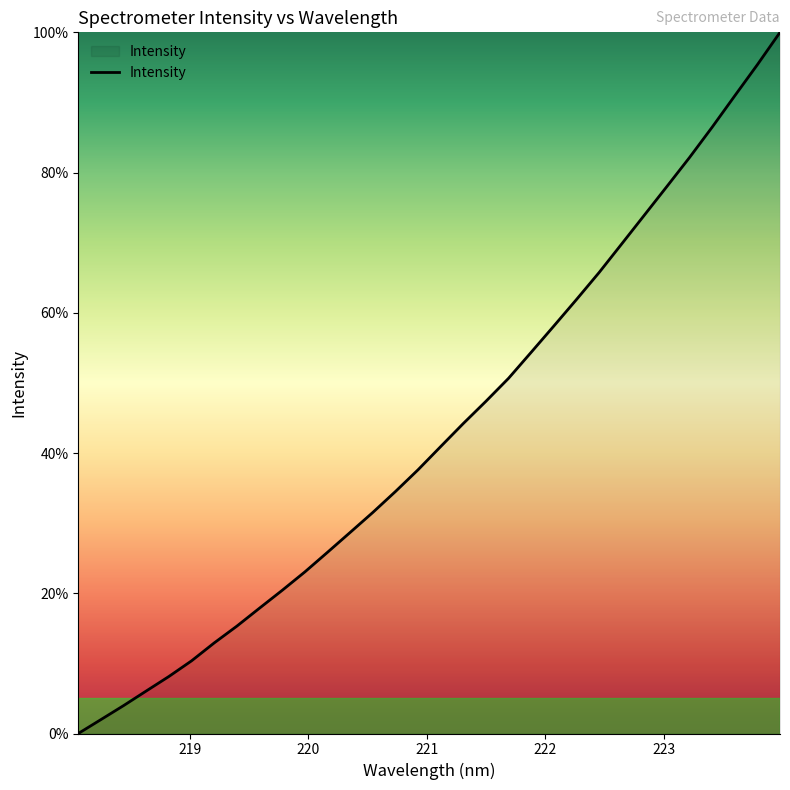

What is the sum of all values?

1378.3